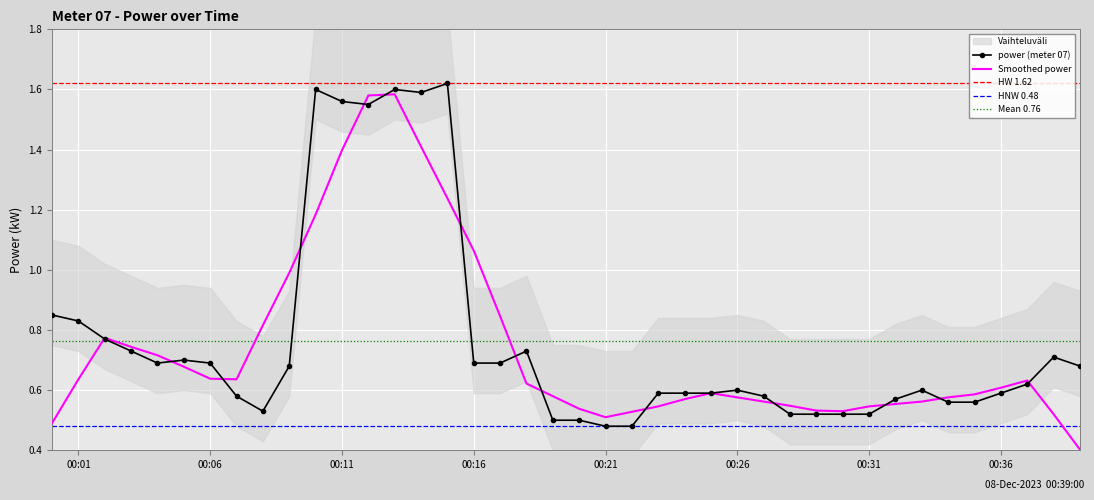

At which category does the data reach its first local peak?

2023-12-08T00:05:00